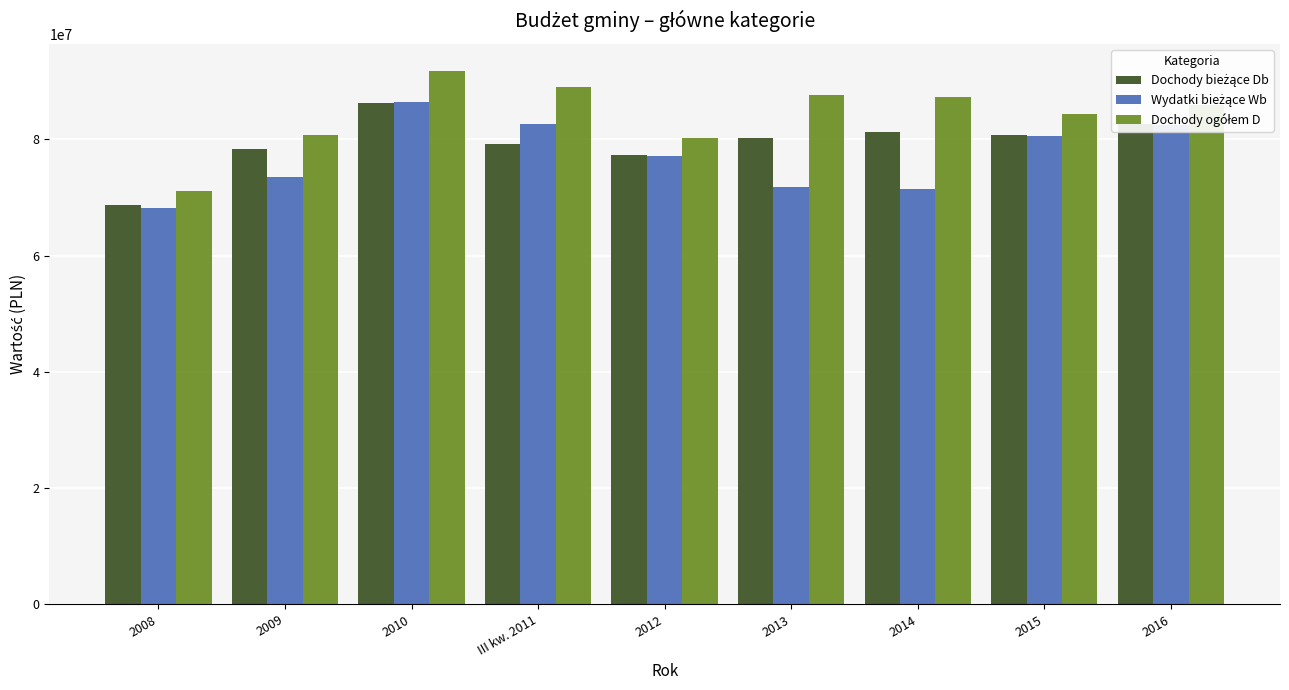

Which label corresponds to the smallest value in the chart?

2008